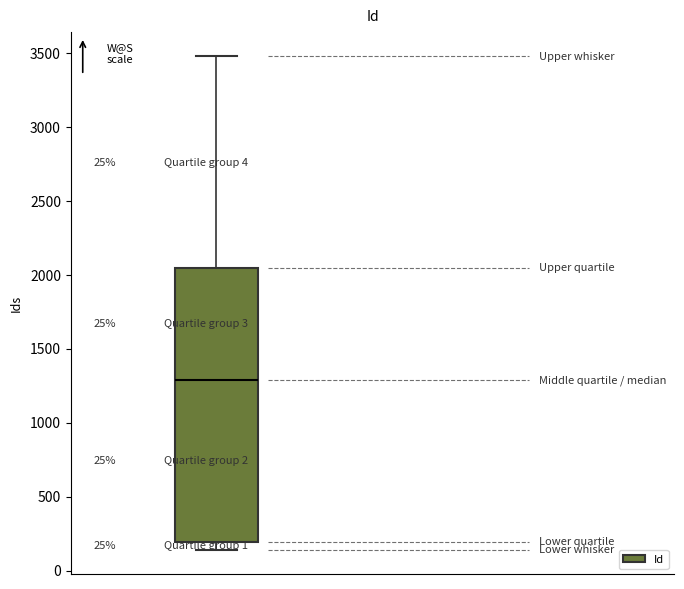

Read this box plot against the y-axis: the position of the median line, the range covered by the box, and the ends of both whiskers. The values are not printed on the chart, so give them approximately, as read against the axis.

median 1300, box 200 to 2050, whiskers 150 to 3500